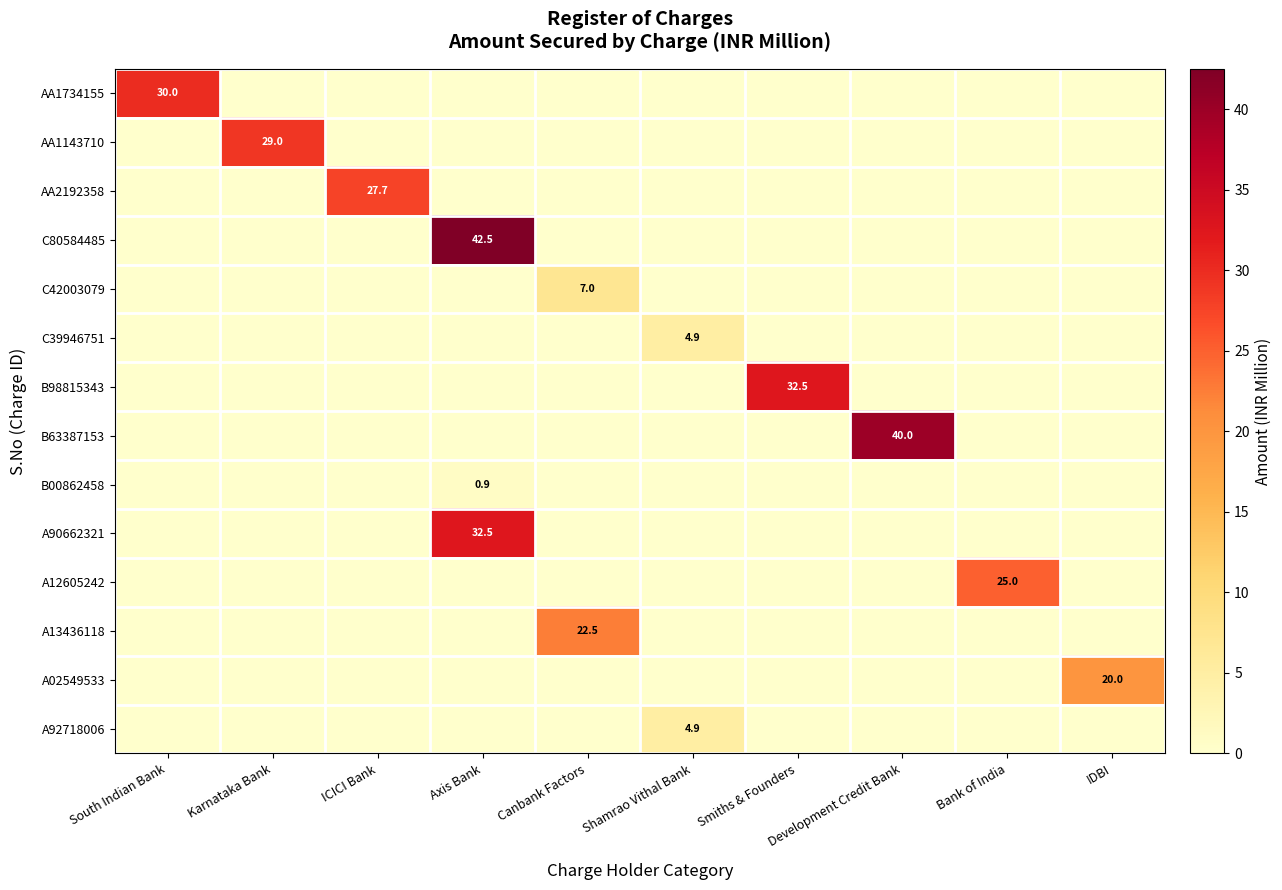

The value of A92718006 at Karnataka Bank is -1.9. True or false?

False